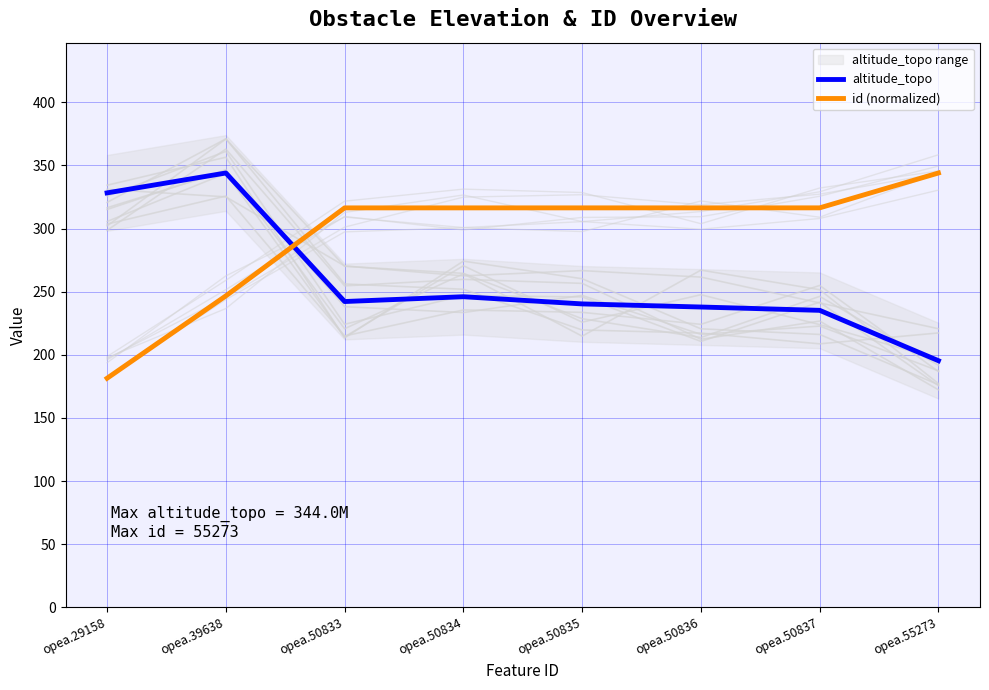

Which series has the largest total across all categories?

id (normalized)